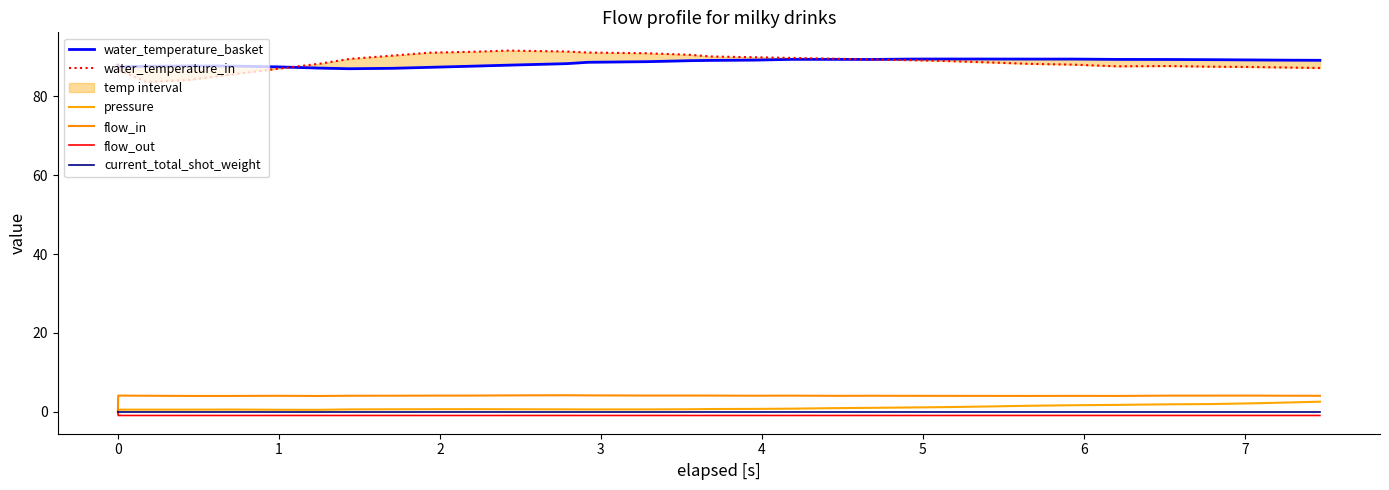

True or false: flow_in and flow_out cross at least once.

False